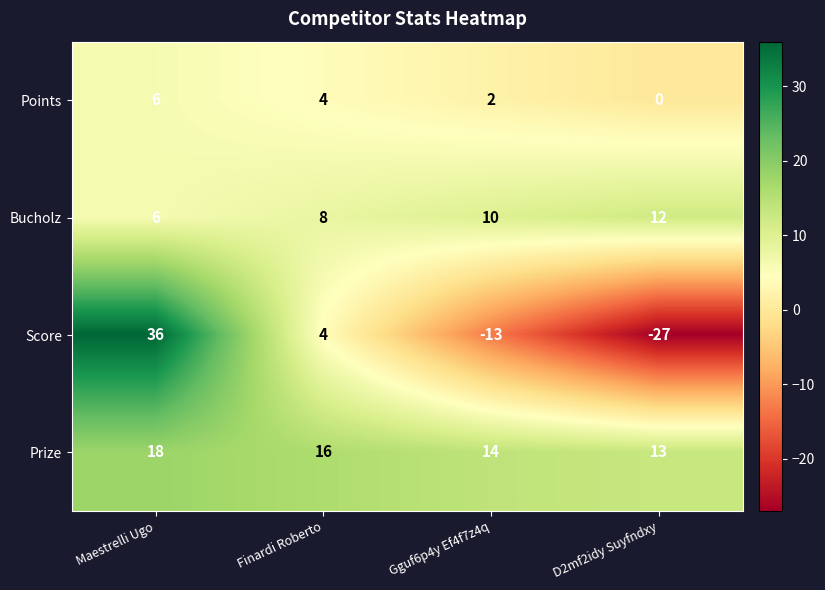

What is the spread (max minus min) of values at Gguf6p4y Ef4f7z4q?

27